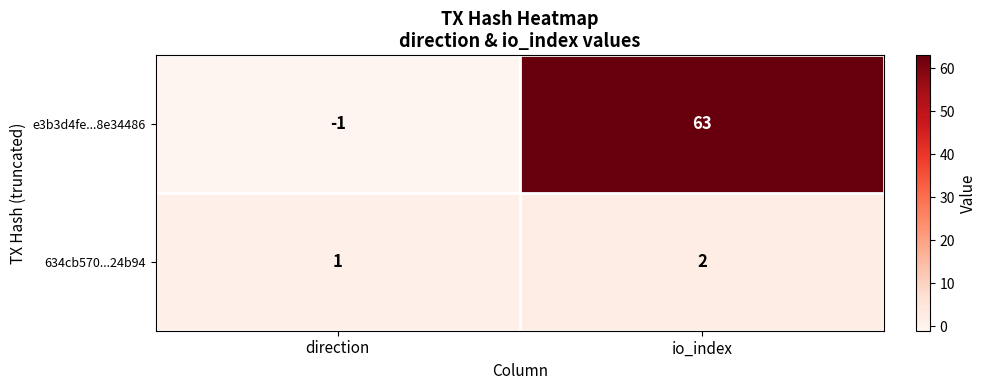

Rank the series at io_index from lowest to highest value.

634cb570...24b94, e3b3d4fe...8e34486